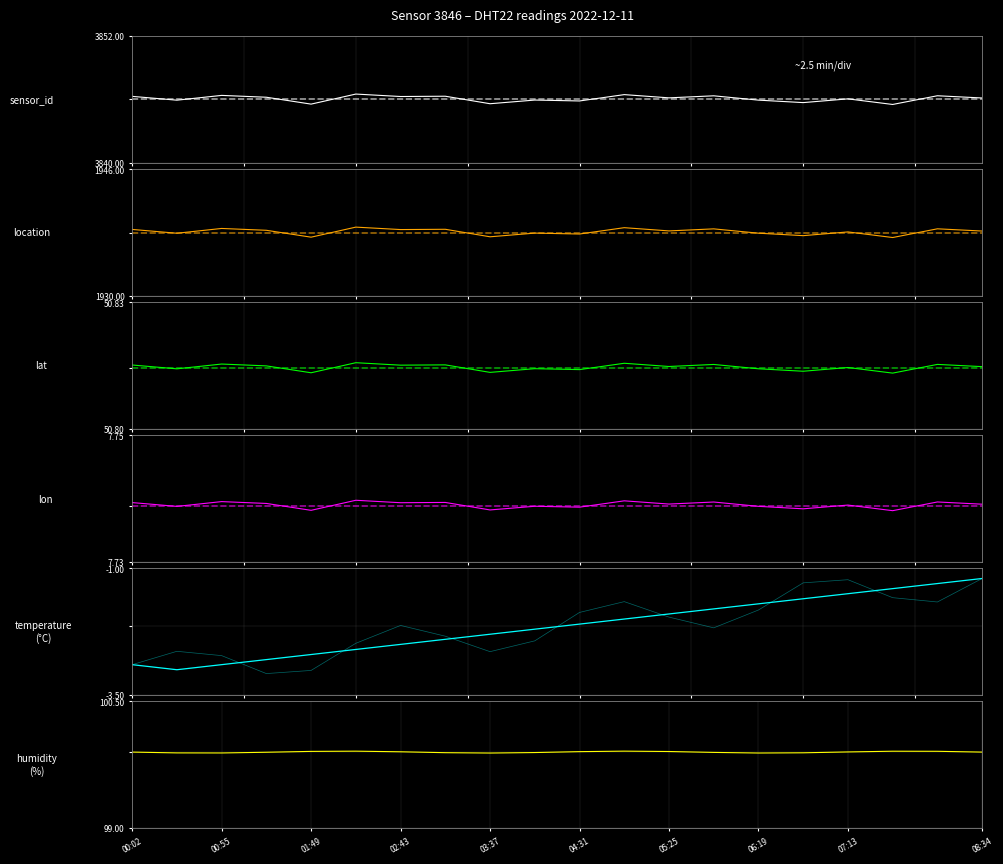

Reading left to right, list all the values displayed in this chart.

temperature: 00:02=-2.9	00:28=-3.0	00:55=-2.9	01:22=-2.8	01:49=-2.7	02:16=-2.6	02:43=-2.5	03:10=-2.4	03:37=-2.3	04:04=-2.2	04:31=-2.1	04:58=-2.0	05:25=-1.9	05:52=-1.8	06:19=-1.7	06:46=-1.6	07:13=-1.5	07:40=-1.4	08:07=-1.3	08:34=-1.2
humidity: 00:02=99.9	00:28=99.9	00:55=99.9	01:22=99.9	01:49=99.9	02:16=99.9	02:43=99.9	03:10=99.9	03:37=99.9	04:04=99.9	04:31=99.9	04:58=99.9	05:25=99.9	05:52=99.9	06:19=99.9	06:46=99.9	07:13=99.9	07:40=99.9	08:07=99.9	08:34=99.9
lat: 00:02=50.8	00:28=50.8	00:55=50.8	01:22=50.8	01:49=50.8	02:16=50.8	02:43=50.8	03:10=50.8	03:37=50.8	04:04=50.8	04:31=50.8	04:58=50.8	05:25=50.8	05:52=50.8	06:19=50.8	06:46=50.8	07:13=50.8	07:40=50.8	08:07=50.8	08:34=50.8
lon: 00:02=7.7	00:28=7.7	00:55=7.7	01:22=7.7	01:49=7.7	02:16=7.7	02:43=7.7	03:10=7.7	03:37=7.7	04:04=7.7	04:31=7.7	04:58=7.7	05:25=7.7	05:52=7.7	06:19=7.7	06:46=7.7	07:13=7.7	07:40=7.7	08:07=7.7	08:34=7.7
sensor_id: 00:02=3846.0	00:28=3846.0	00:55=3846.0	01:22=3846.0	01:49=3846.0	02:16=3846.0	02:43=3846.0	03:10=3846.0	03:37=3846.0	04:04=3846.0	04:31=3846.0	04:58=3846.0	05:25=3846.0	05:52=3846.0	06:19=3846.0	06:46=3846.0	07:13=3846.0	07:40=3846.0	08:07=3846.0	08:34=3846.0
location: 00:02=1938.0	00:28=1938.0	00:55=1938.0	01:22=1938.0	01:49=1938.0	02:16=1938.0	02:43=1938.0	03:10=1938.0	03:37=1938.0	04:04=1938.0	04:31=1938.0	04:58=1938.0	05:25=1938.0	05:52=1938.0	06:19=1938.0	06:46=1938.0	07:13=1938.0	07:40=1938.0	08:07=1938.0	08:34=1938.0